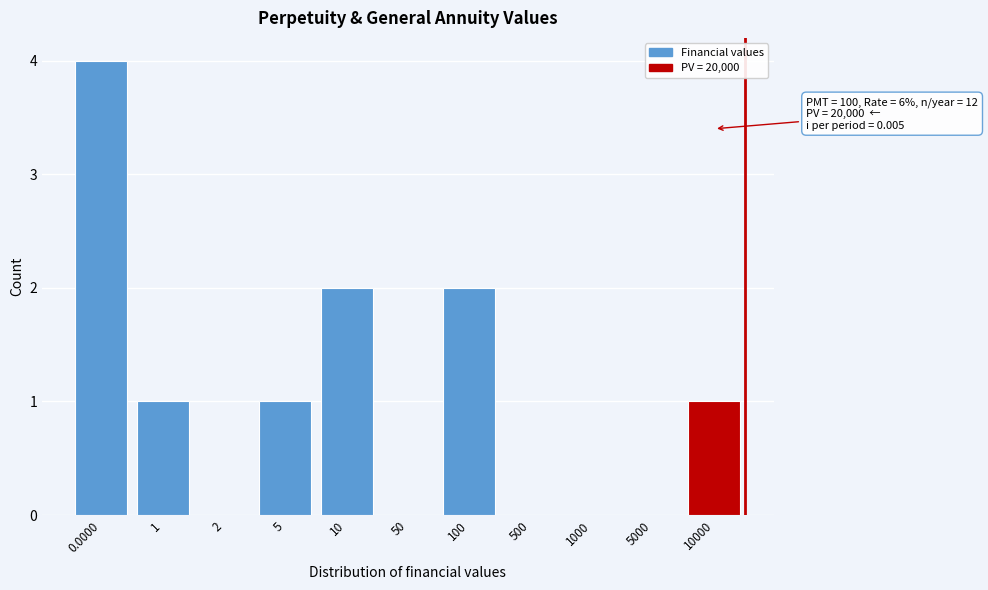

Reading left to right, transcribe all the data shown in this chart.

0.0000=4	1=1	2=0	5=1	10=2	50=0	100=2	500=0	1000=0	5000=0	10000=1